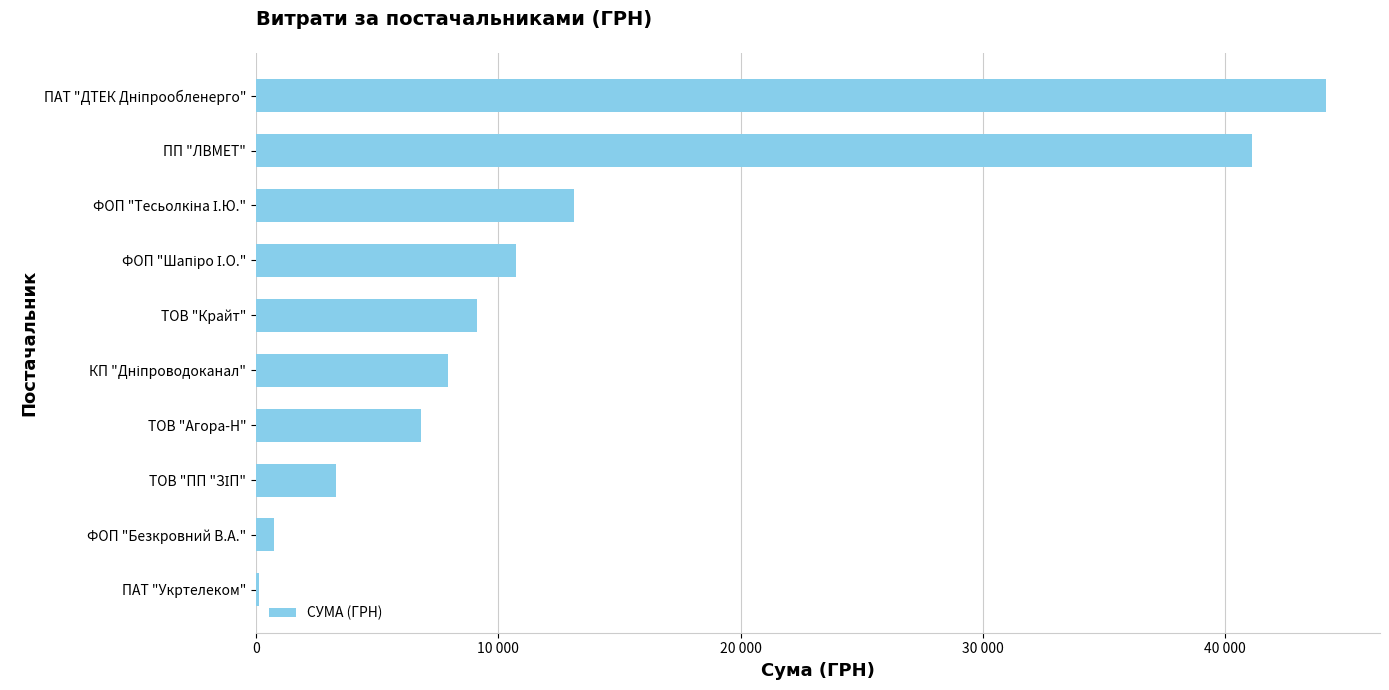

Are the bars horizontal?

Yes